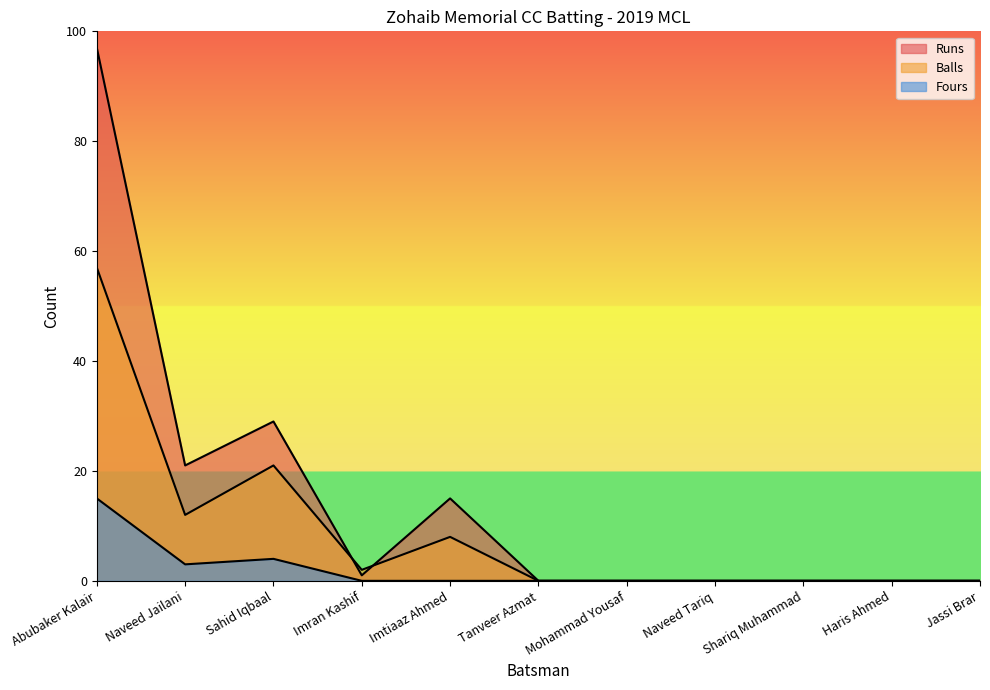

Reading right to left, what are all the values shown in this chart?

Runs: 0	0	0	0	0	0	15	1	29	21	97
Balls: 0	0	0	0	0	0	8	2	21	12	57
Fours: 0	0	0	0	0	0	0	0	4	3	15